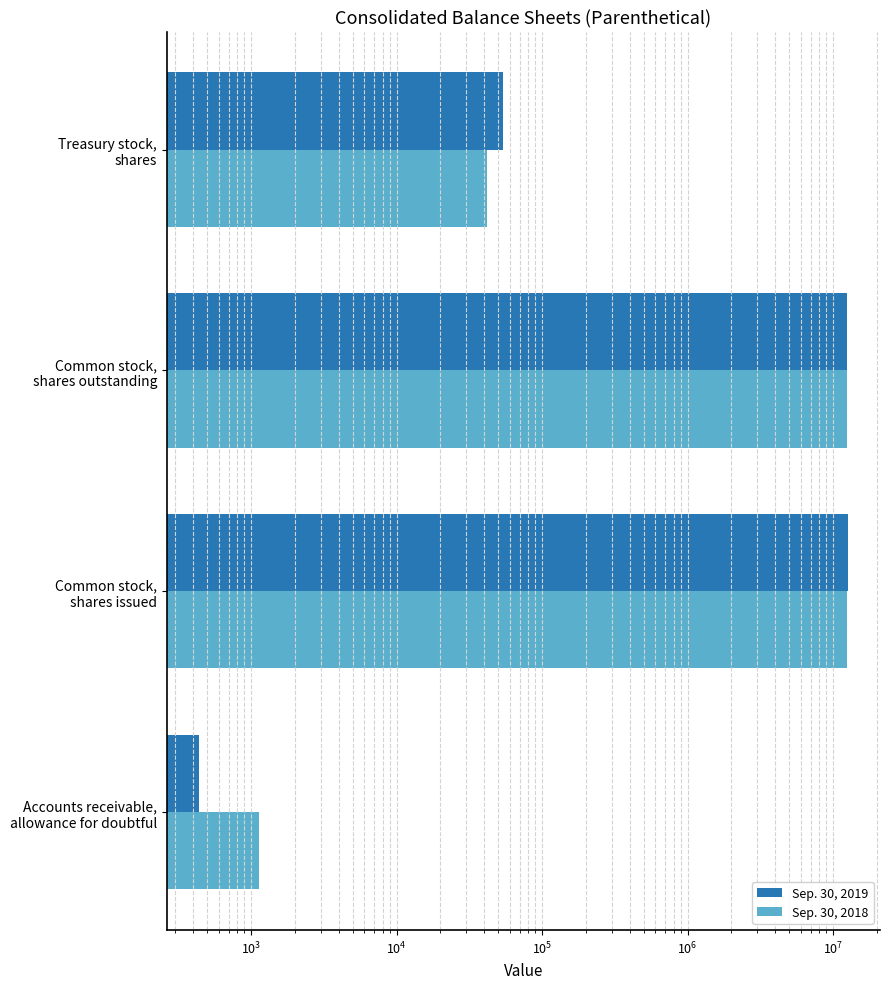

The Sep. 30, 2019 series shows 6812008 at Common stock, shares outstanding. True or false?

False